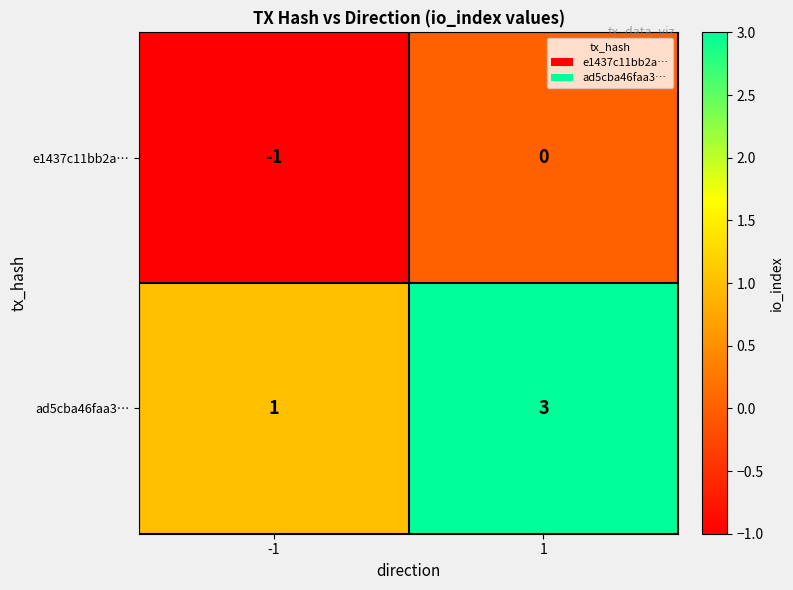

List the series in order of their overall mean, highest first.

ad5cba46faa3…, e1437c11bb2a…